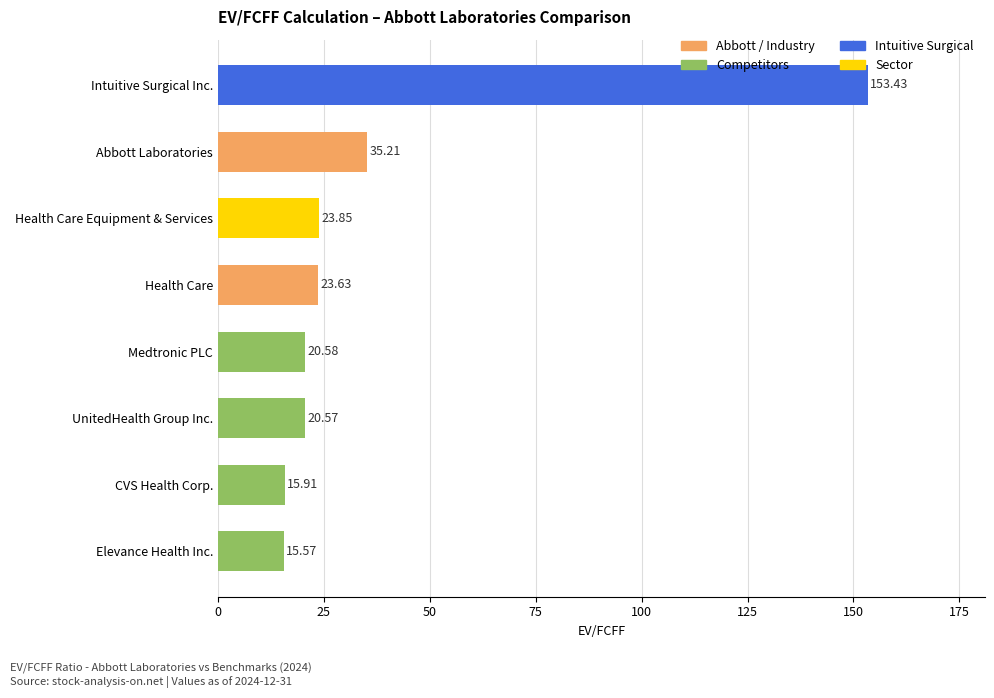

Rank the categories by value from lowest to highest.

Elevance Health Inc., CVS Health Corp., UnitedHealth Group Inc., Medtronic PLC, Health Care, Health Care Equipment & Services, Abbott Laboratories, Intuitive Surgical Inc.